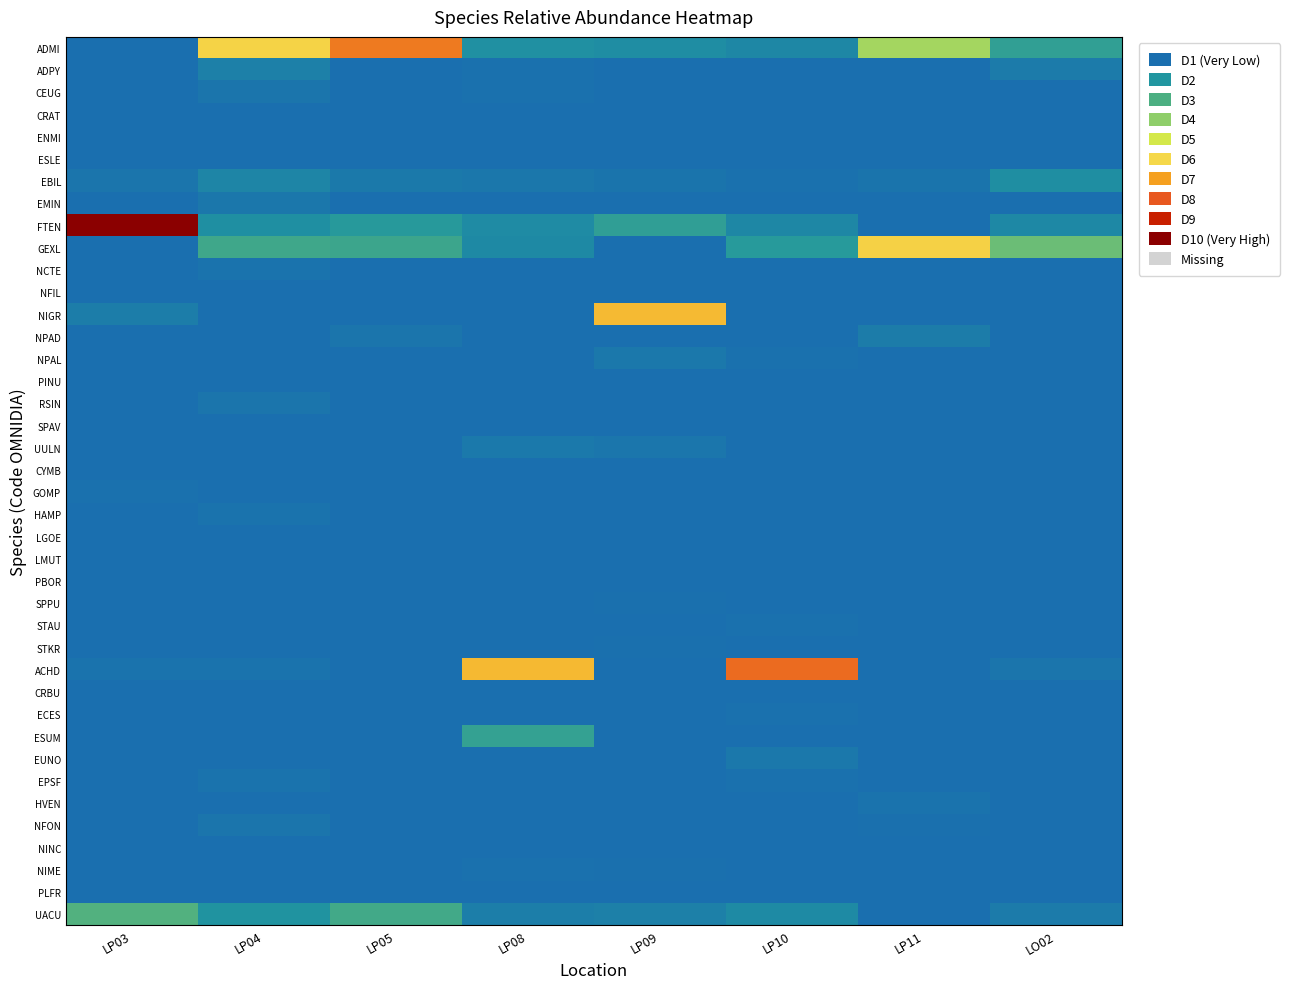

At which category does the chart reach its minimum across all series?

LP03